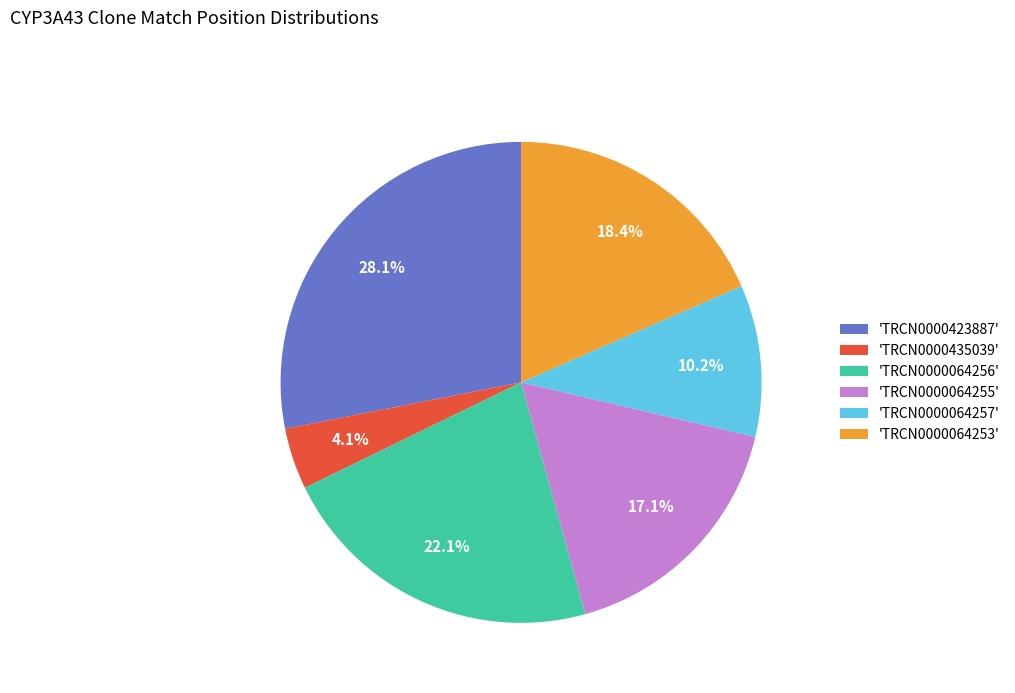

How much of the chart is everything except 'TRCN0000064253'?

81.6%